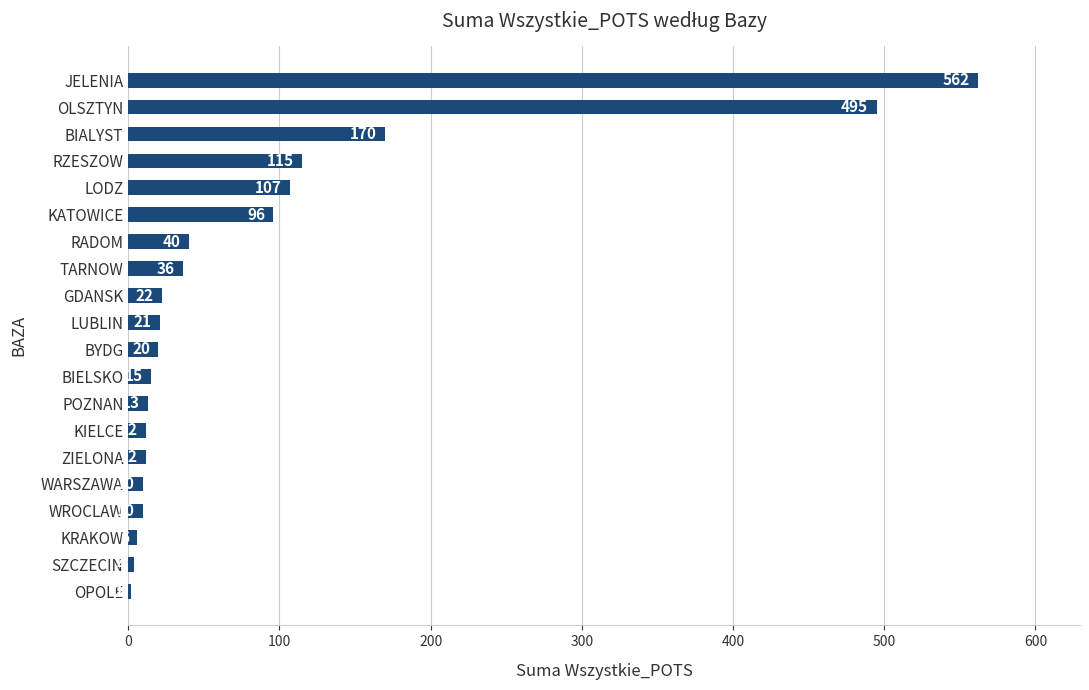

What is the greatest value displayed?

562